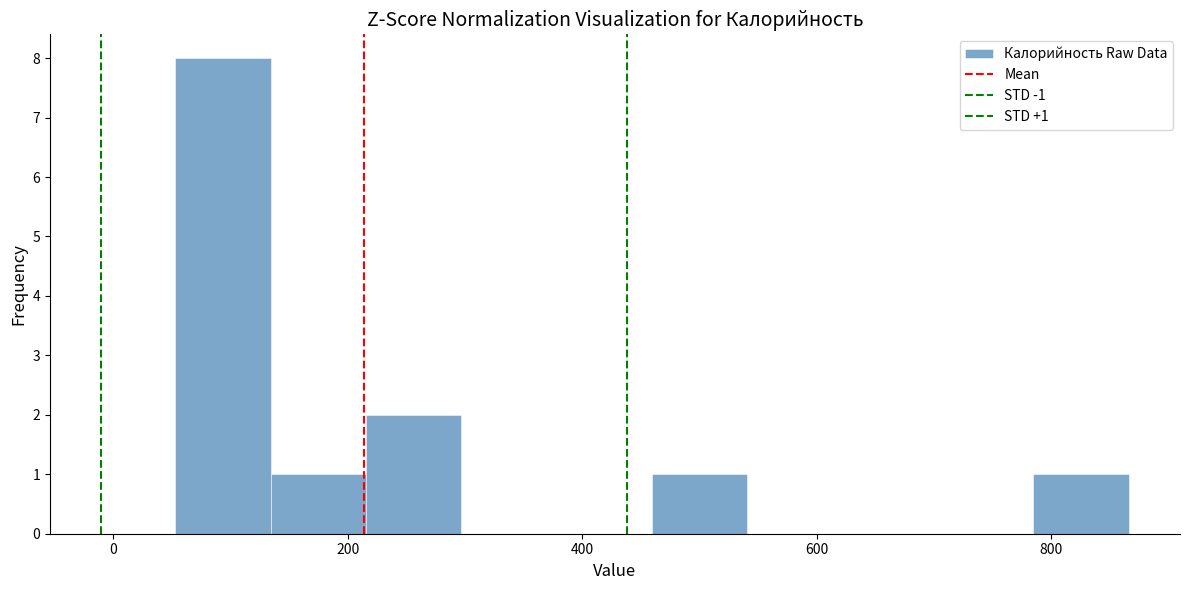

Over which range of the x-axis is the bar tallest?

60 to 140